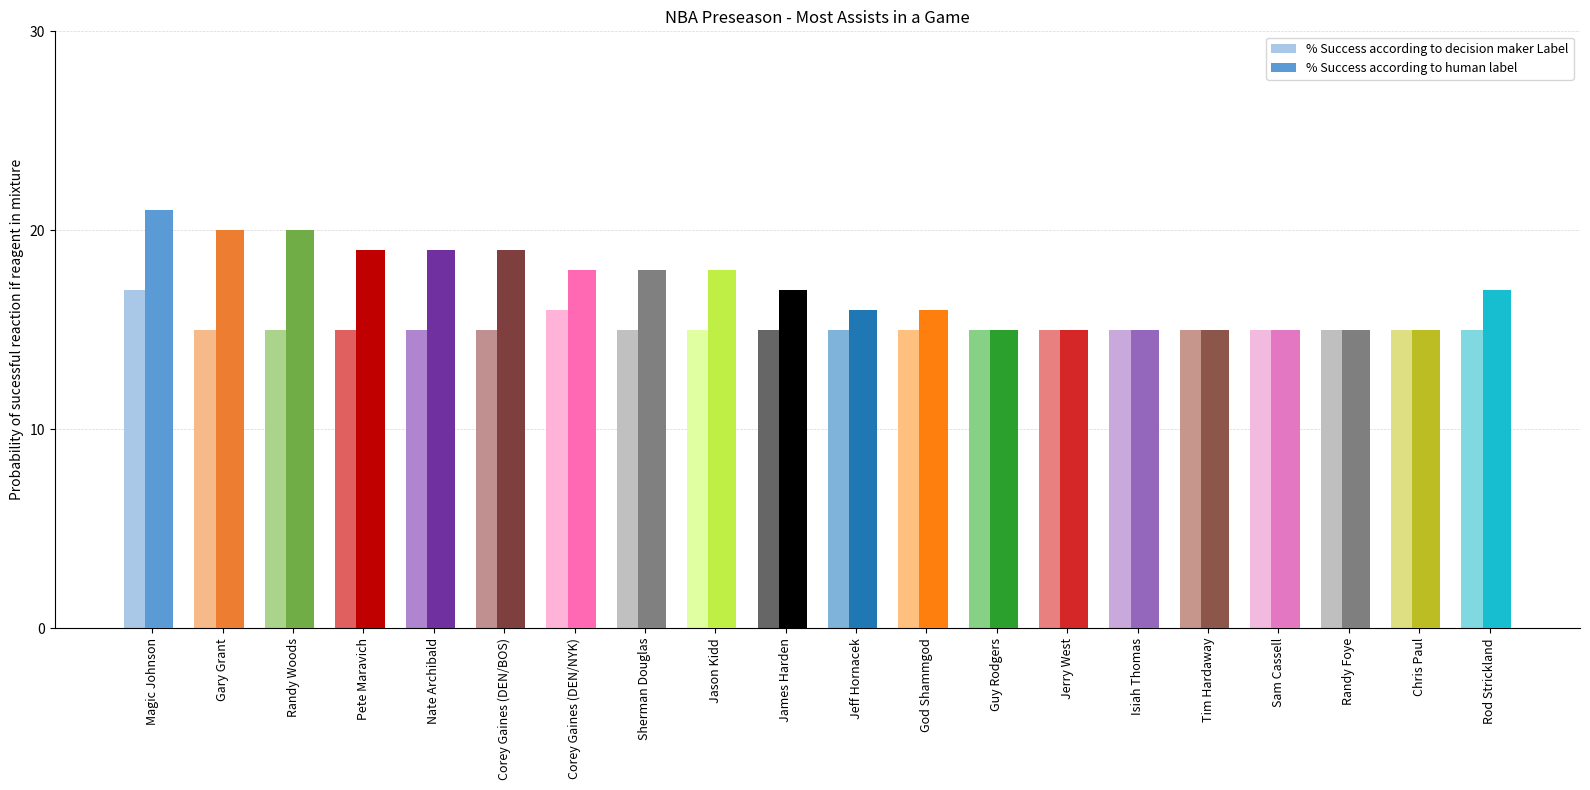

Does the chart contain stacked bars?

No